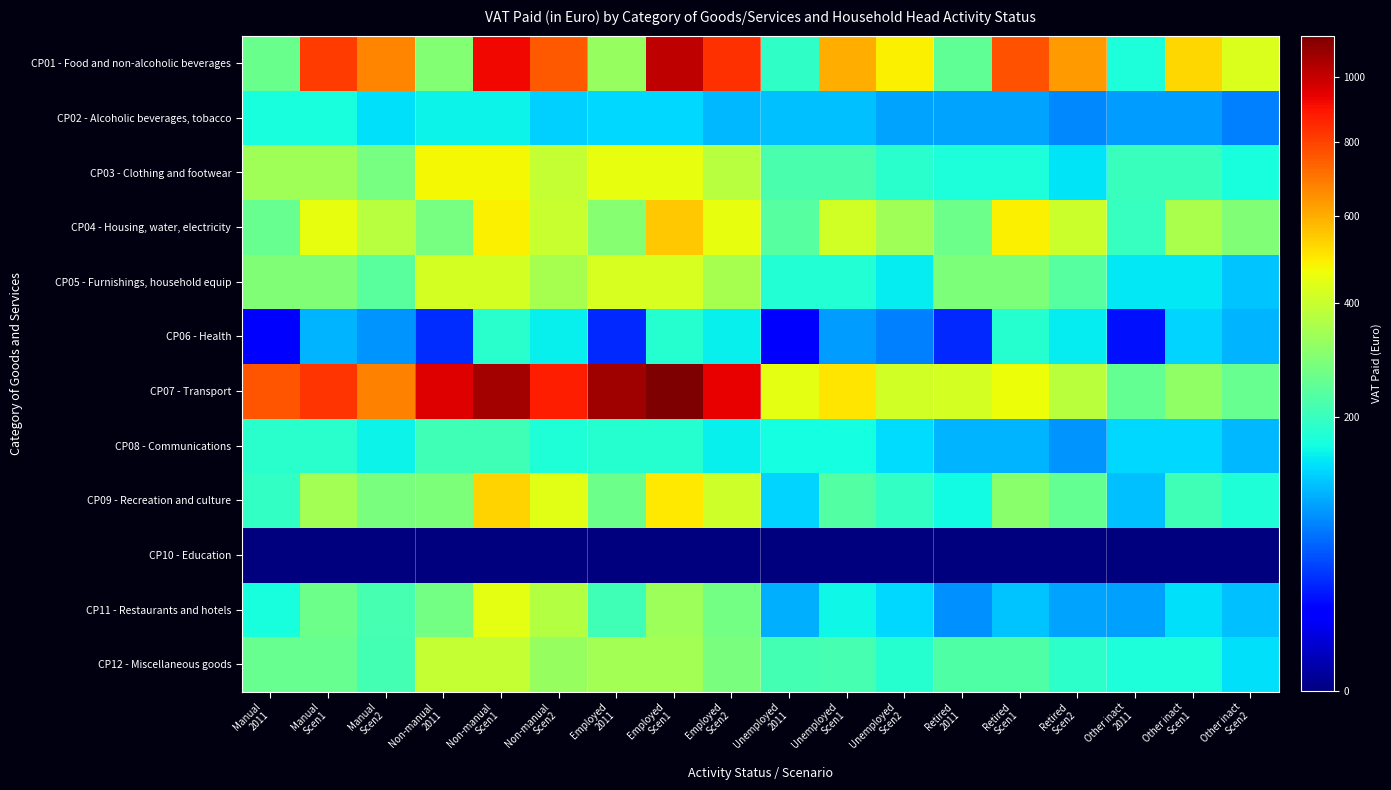

At how many categories does at least one series exceed 811?

7